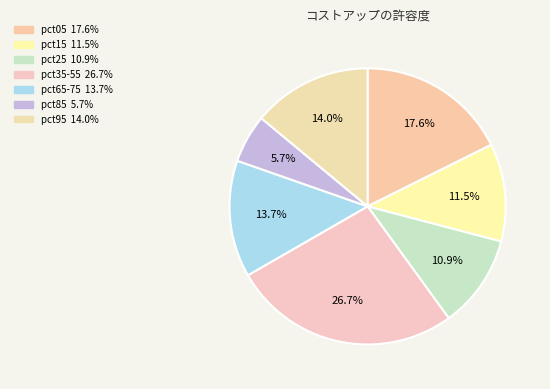

Count the number of slices in the pie.

7